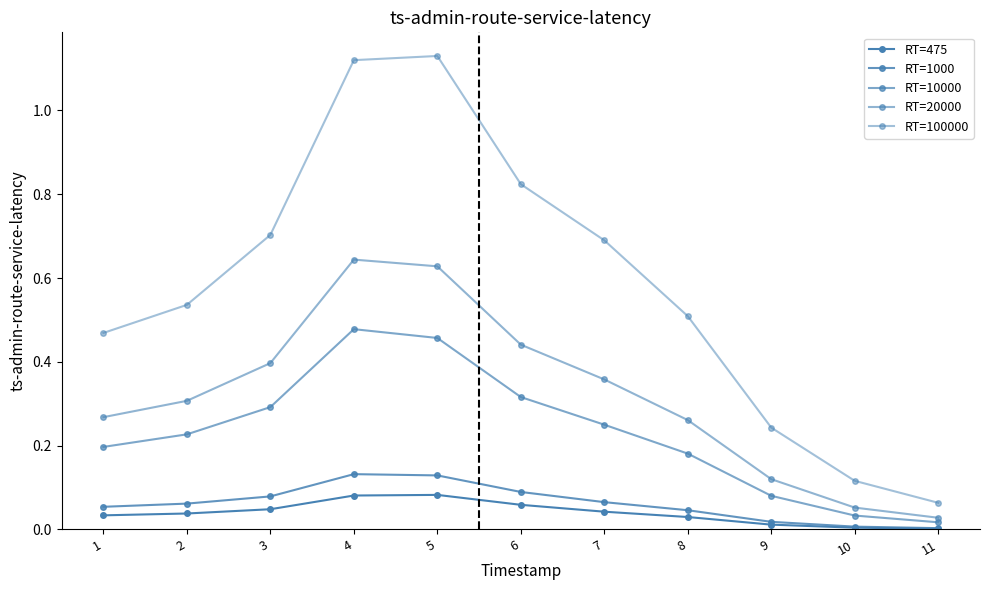

List the series in order of their peak value, highest first.

RT=100000, RT=20000, RT=10000, RT=1000, RT=475